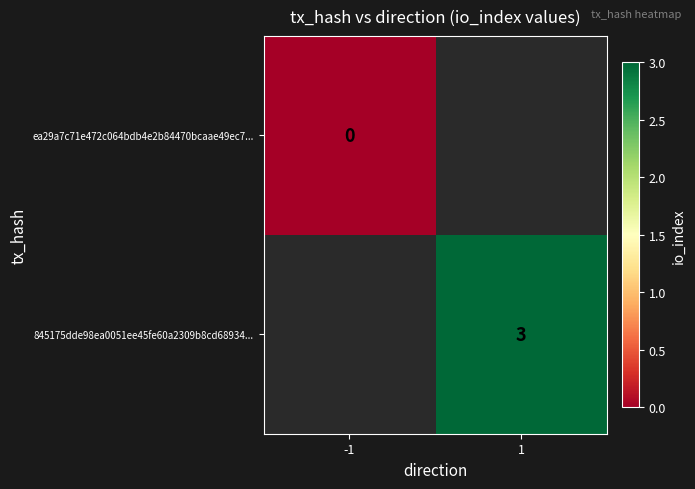

Is it true that 845175dde98ea0051ee45fe60a2309b8cd68934... equals 4 at 1?

False